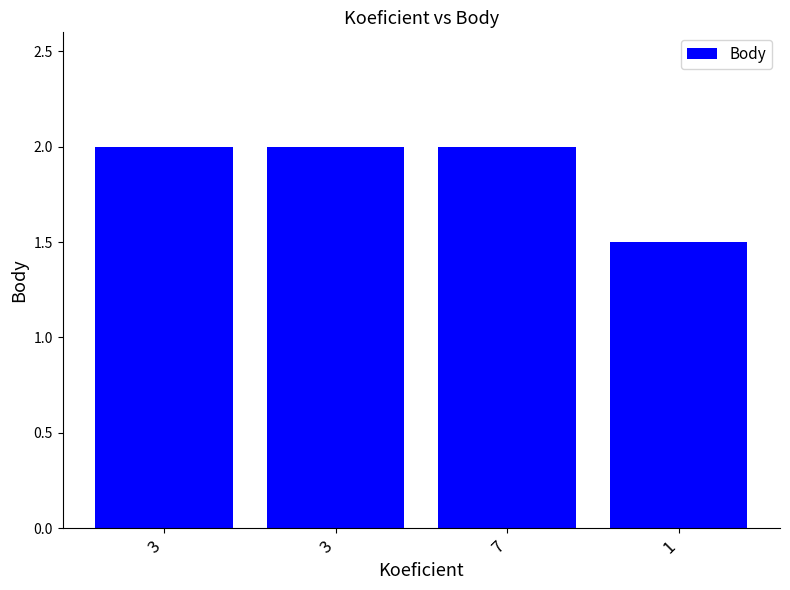

Reading left to right, extract all data points from this chart.

2.0	2.0	2.0	1.5